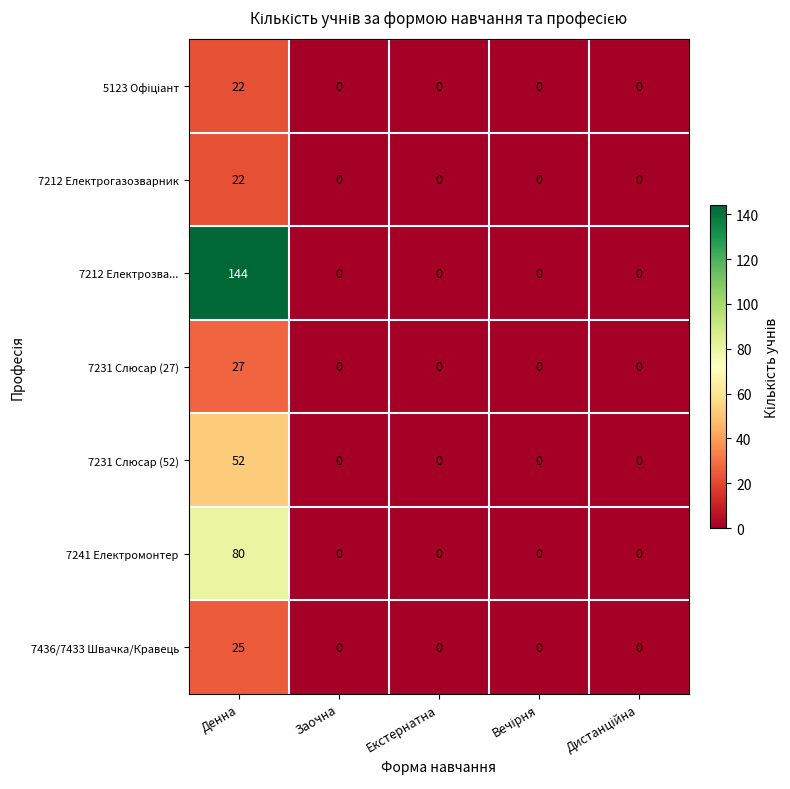

Count the number of data series in this chart.

7